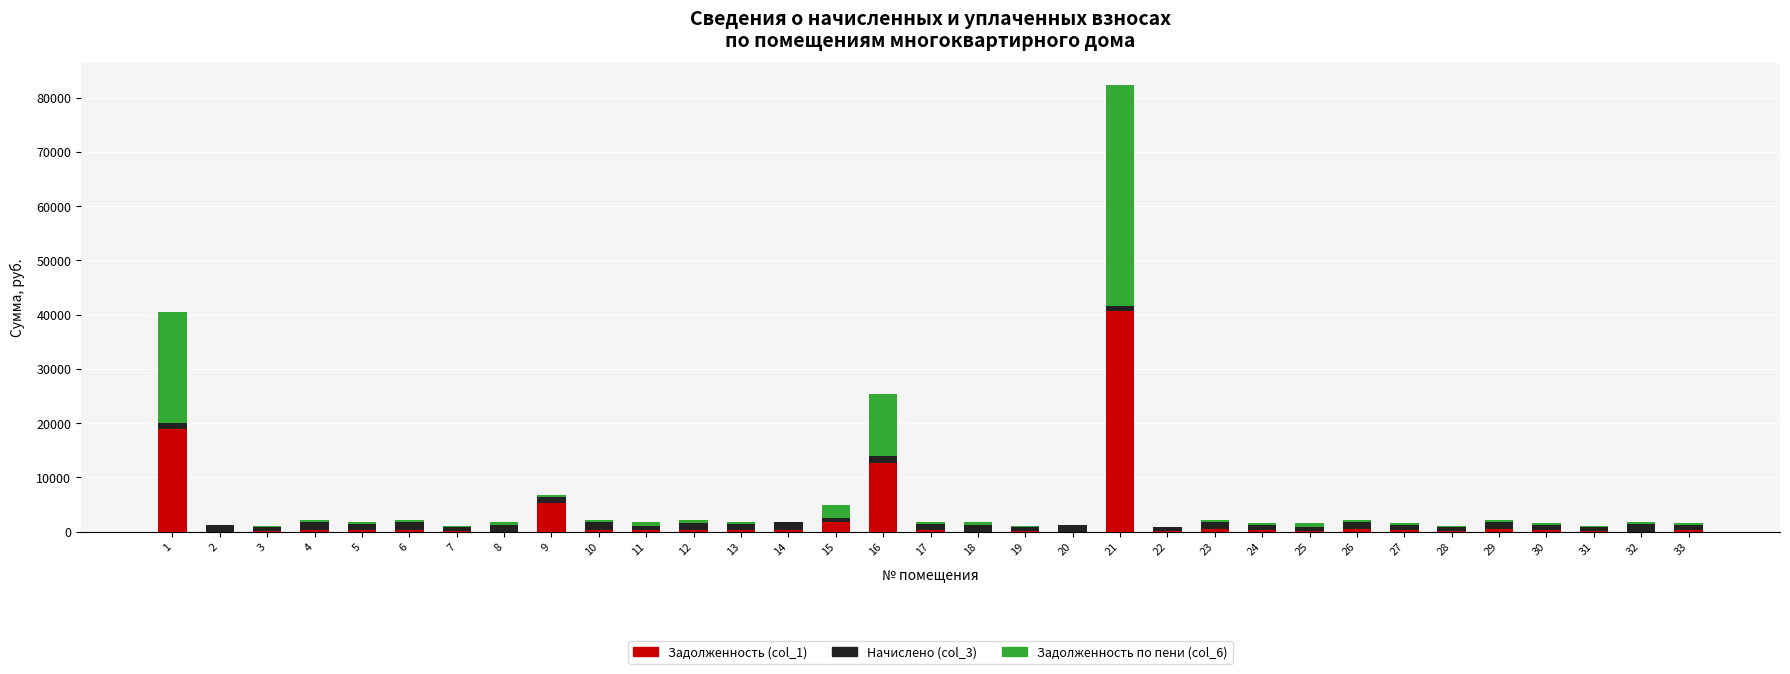

Between 28 and 15, which is larger?

15